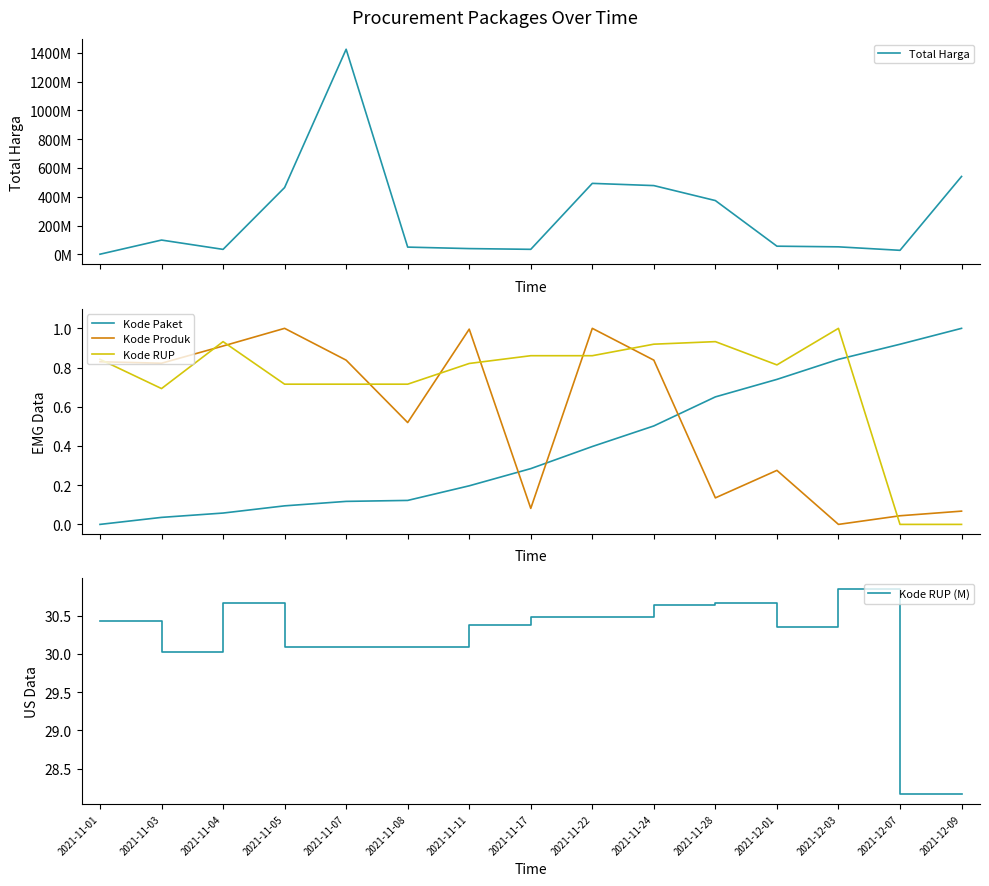

What are all the series names shown in the legend?

Total Harga, Kode Paket, Kode Produk, Kode RUP, Kode RUP (M)